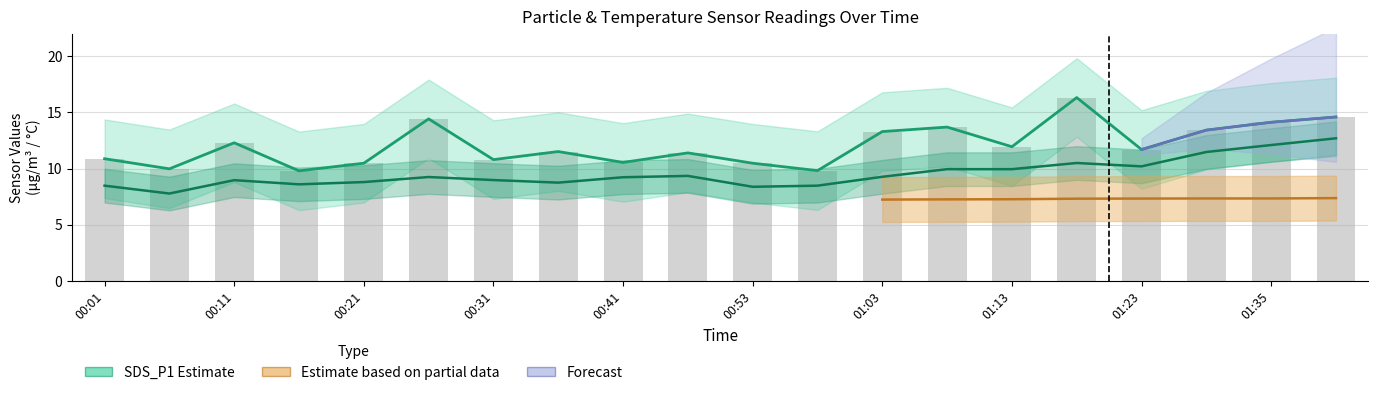

How many values in the SDS_P1 series are below 11?

8